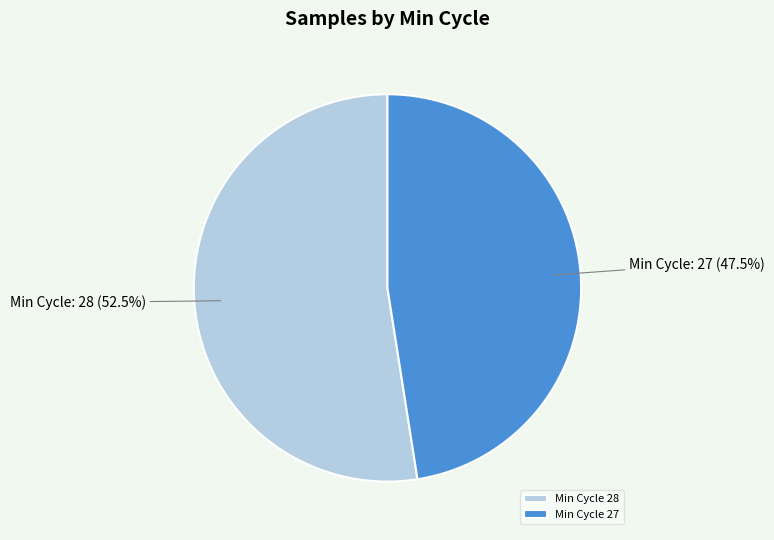

Does any single category account for the majority?

Yes